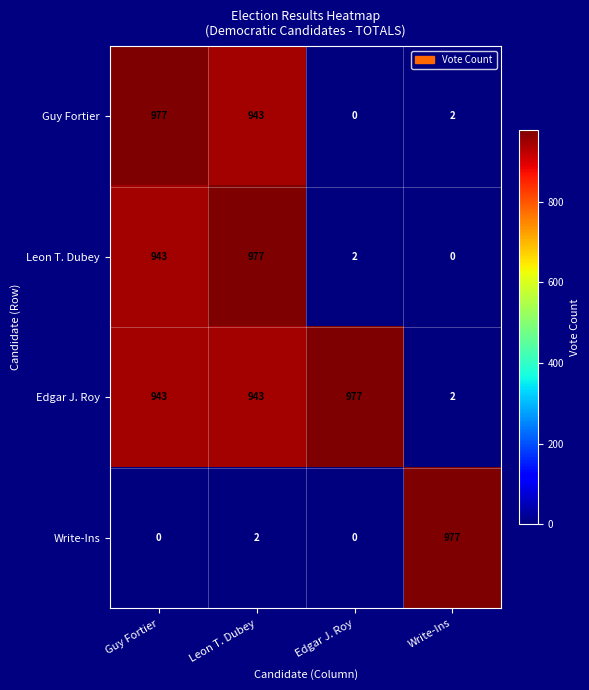

The value of Leon T. Dubey at Leon T. Dubey is 1706. True or false?

False